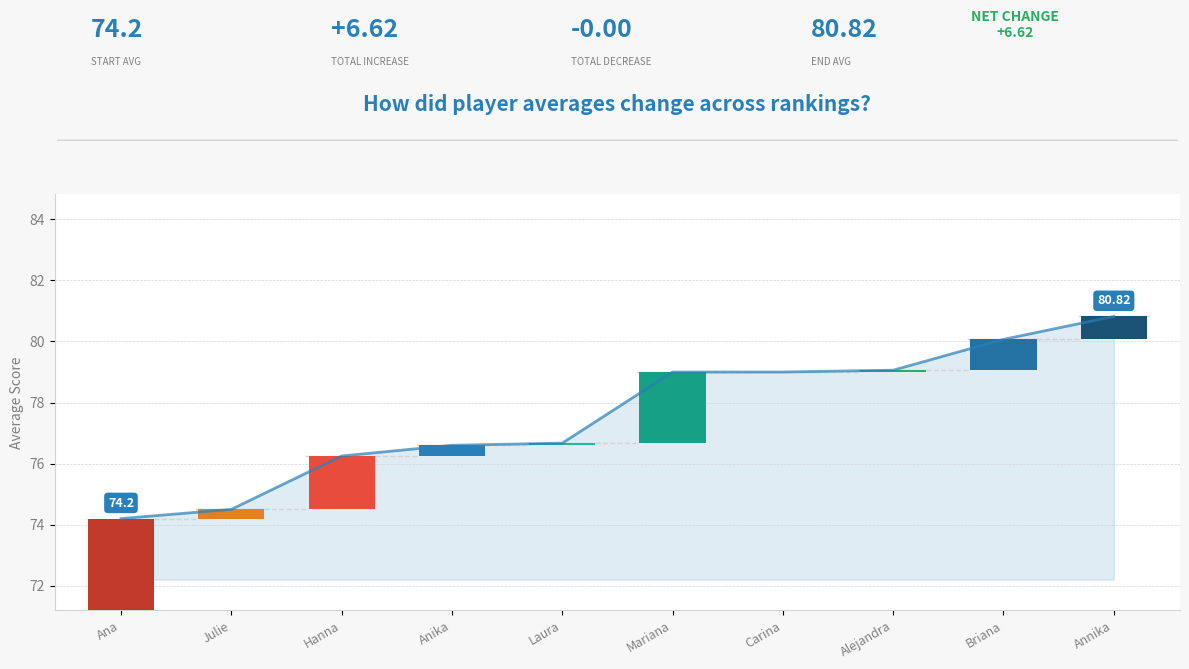

Does the chart contain stacked bars?

No